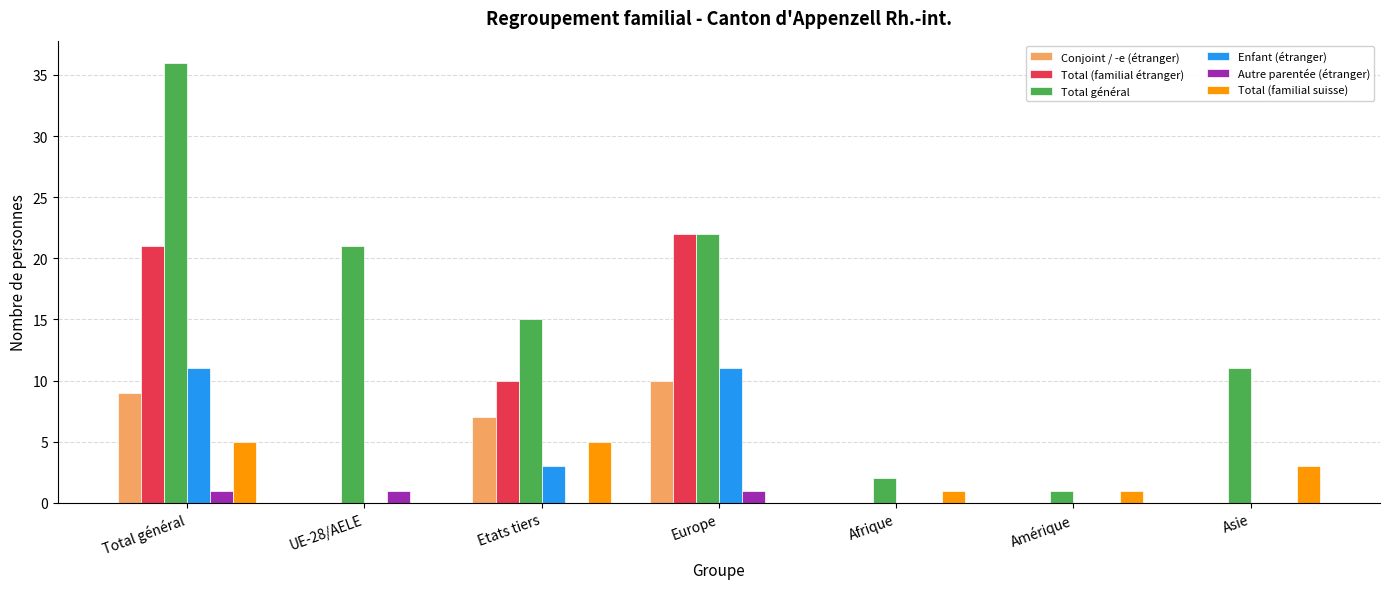

Is the value of Total (familial étranger) at UE-28/AELE greater than the value of Total (familial suisse) at Etats tiers?

No